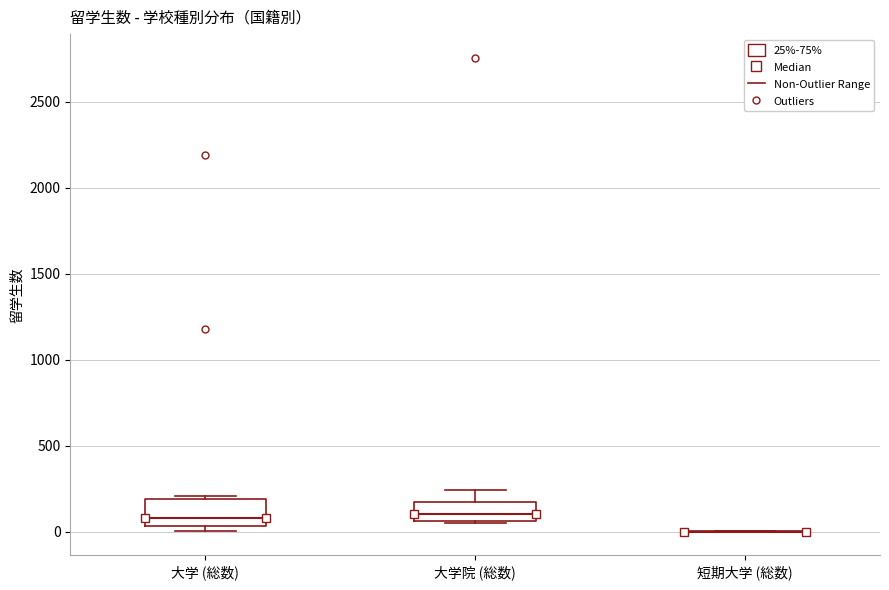

Reading left to right, transcribe this box plot: for each box, give where its median line is, the range the box spans, and where its two whiskers end, as read against the y-axis. The values are not printed on the chart, so give them approximately, as read against the axis.

大学 (総数): median 100, box 50 to 200, whiskers 0 to 200
大学院 (総数): median 100, box 50 to 150, whiskers 50 to 250
短期大学 (総数): box collapsed to a line at 0, whiskers 0 to 0